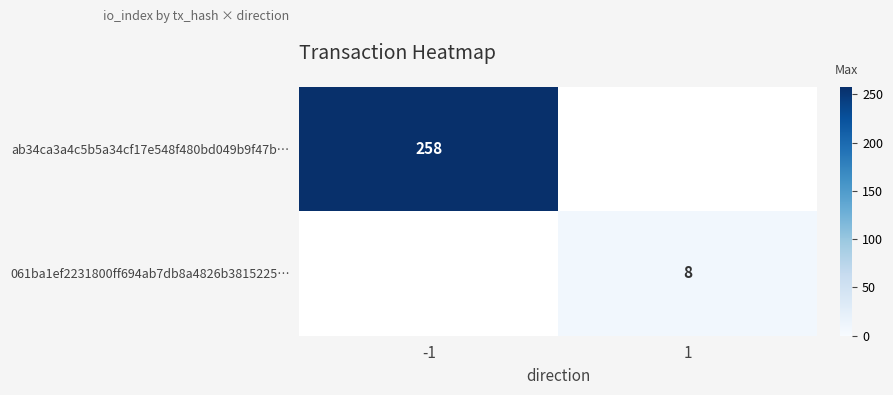

True or false: 061ba1ef2231800ff694ab7db8a4826b3815225… has a value of 14.3 at 1.

False